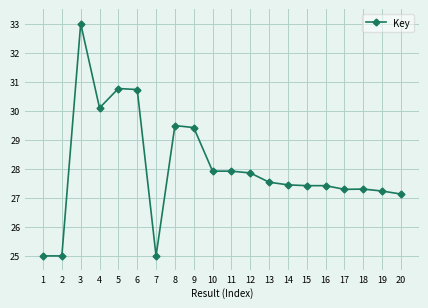

The value at 2 is 25.0. True or false?

True